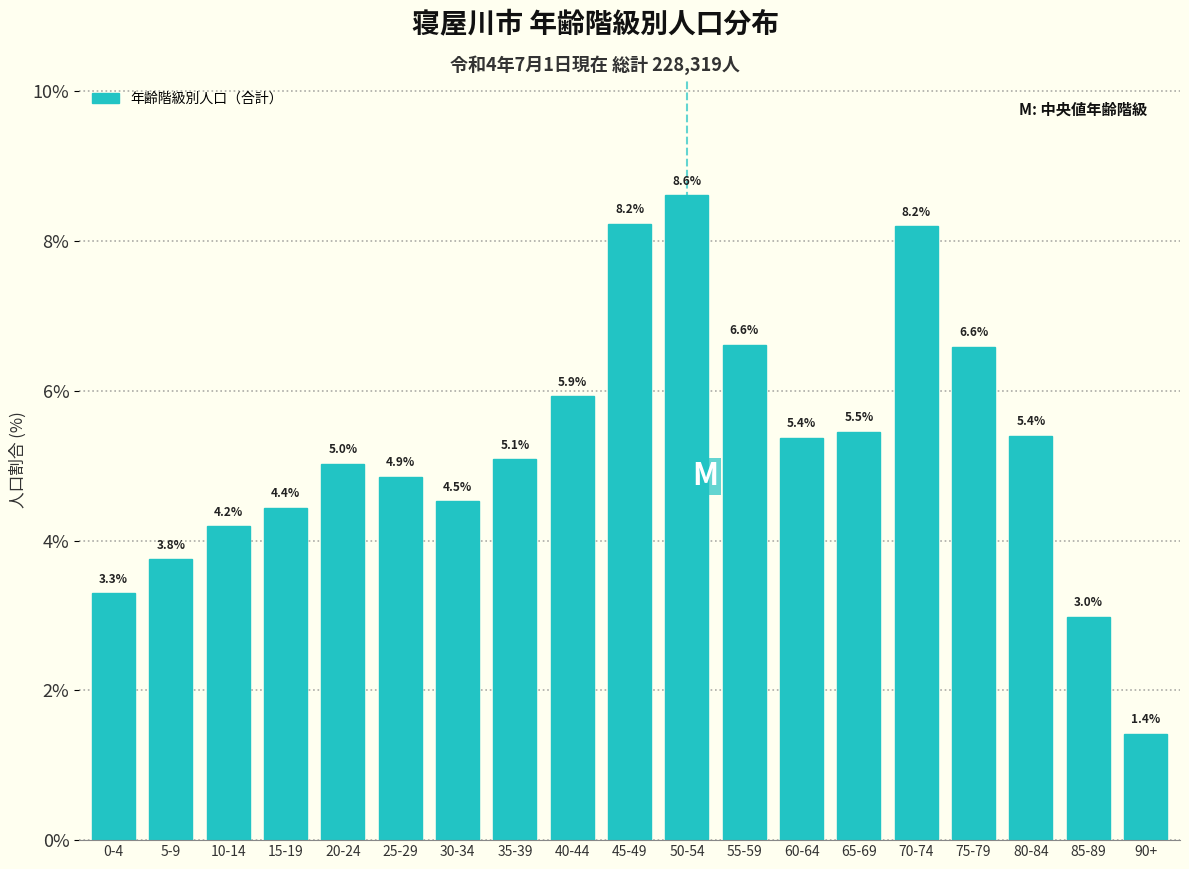

Reading left to right, what are all the values shown in this chart?

3.3	3.8	4.2	4.4	5.0	4.9	4.5	5.1	5.9	8.2	8.6	6.6	5.4	5.5	8.2	6.6	5.4	3.0	1.4